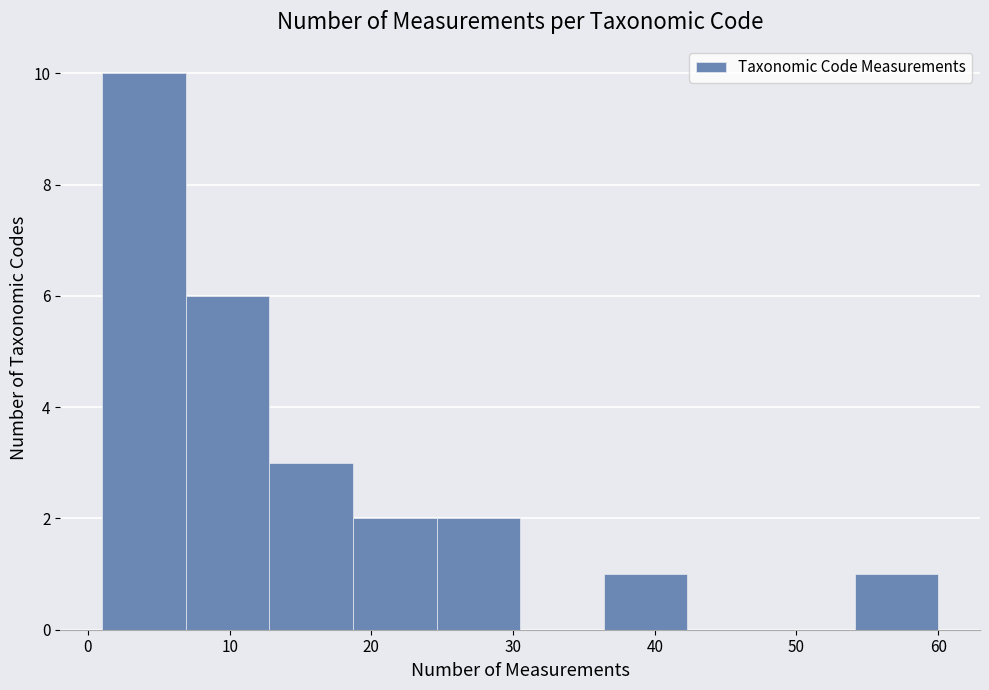

Reading left to right, list every bar in this chart as the range it spans on the x-axis followed by its height. Neither the bar edges nor the heights are printed on the chart, so give them approximately, as read against the axes.

1.0 to 6.9: 10
6.9 to 12.8: 6
12.8 to 18.7: 3
18.7 to 24.6: 2
24.6 to 30.5: 2
30.5 to 36.4: 0
36.4 to 42.3: 1
42.3 to 48.2: 0
48.2 to 54.1: 0
54.1 to 60.0: 1